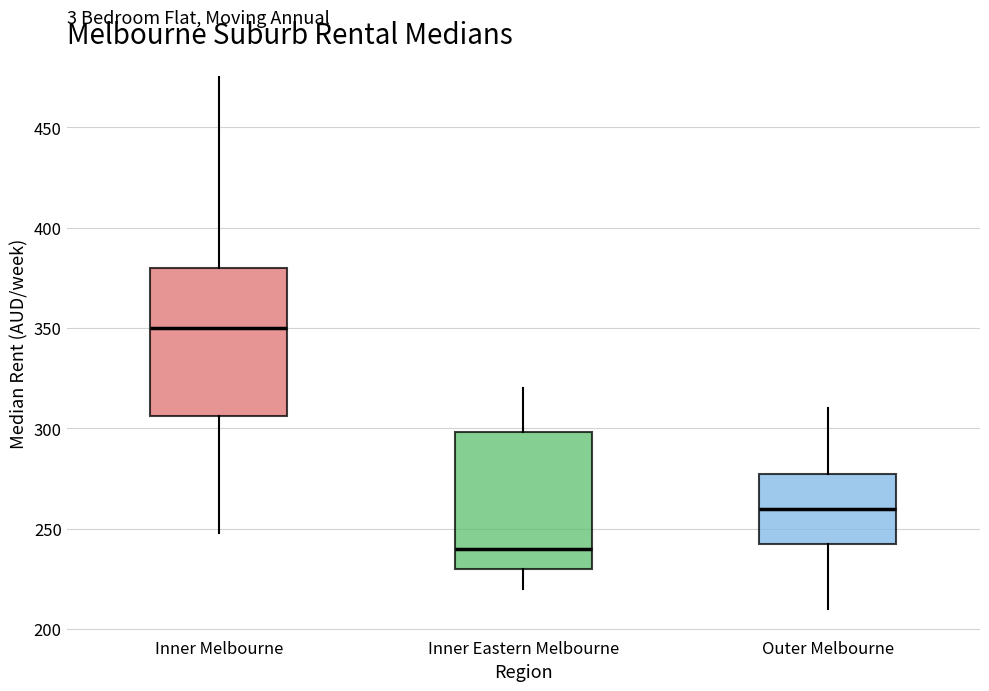

Where is the upper edge of the box for Inner Eastern Melbourne on the y-axis? The values are not printed on the chart, so give them approximately, as read against the axis.

300